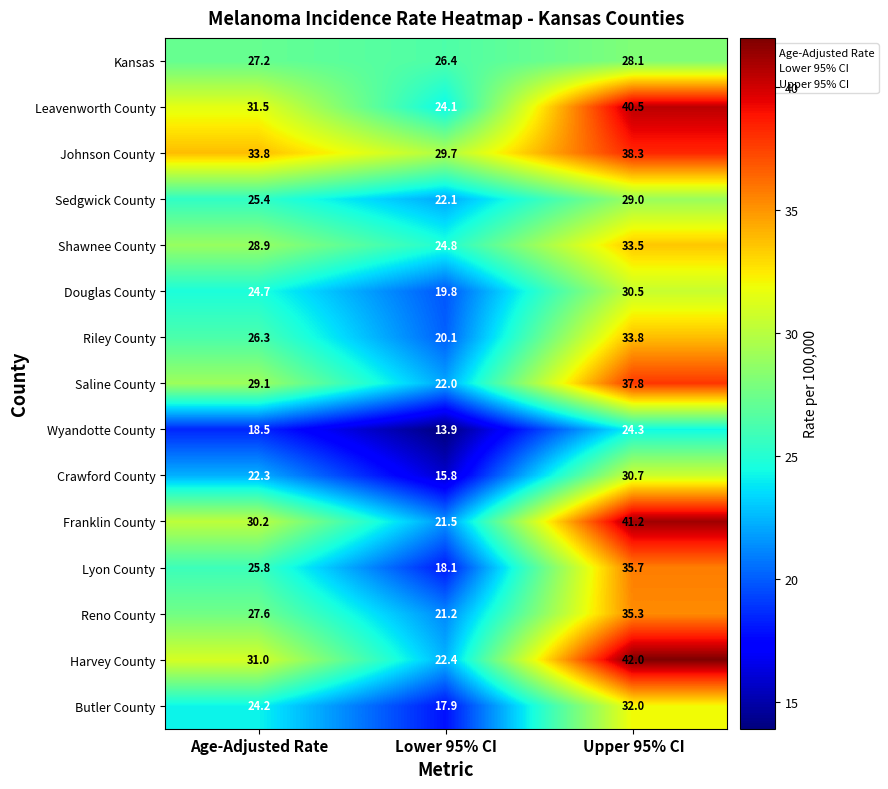

What is the sum of all Wyandotte County values?

56.7